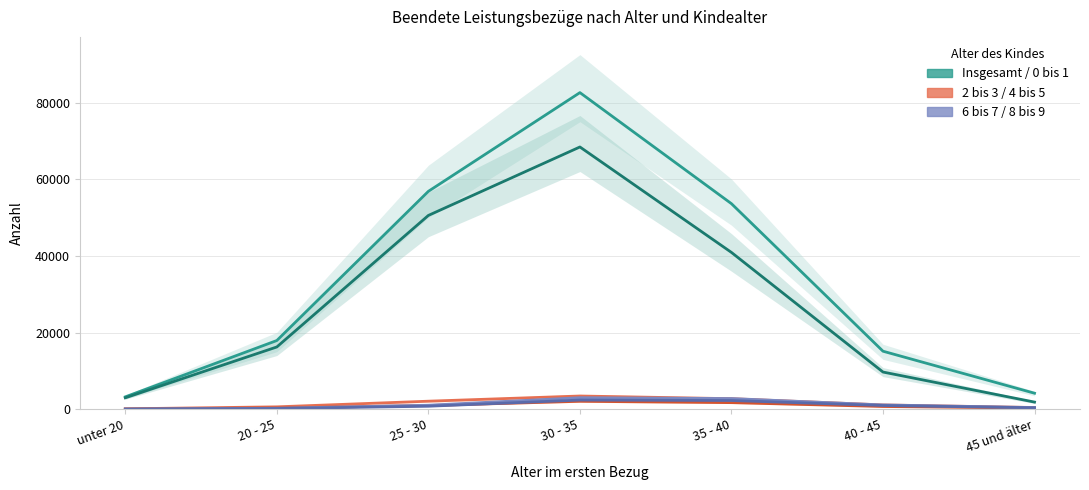

True or false: 2 bis 3 has a value of 446 at 45 und älter.

True